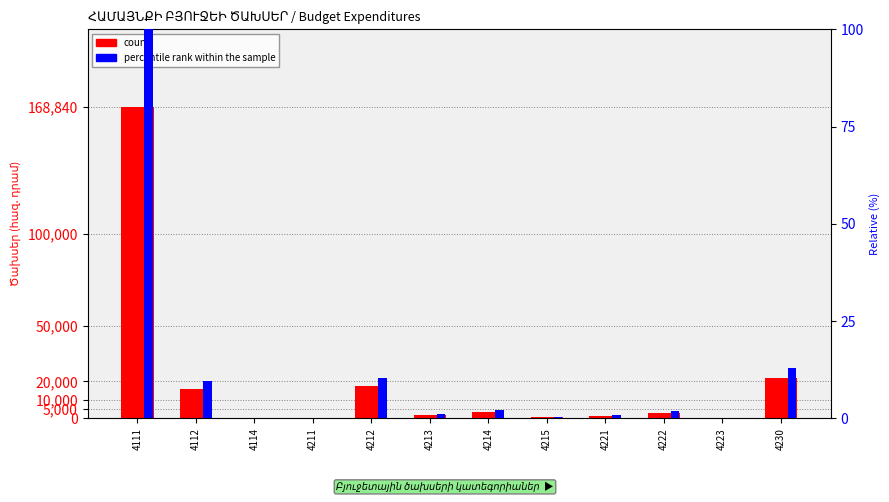

What is the average value of the percentile rank within the sample series?

11.5